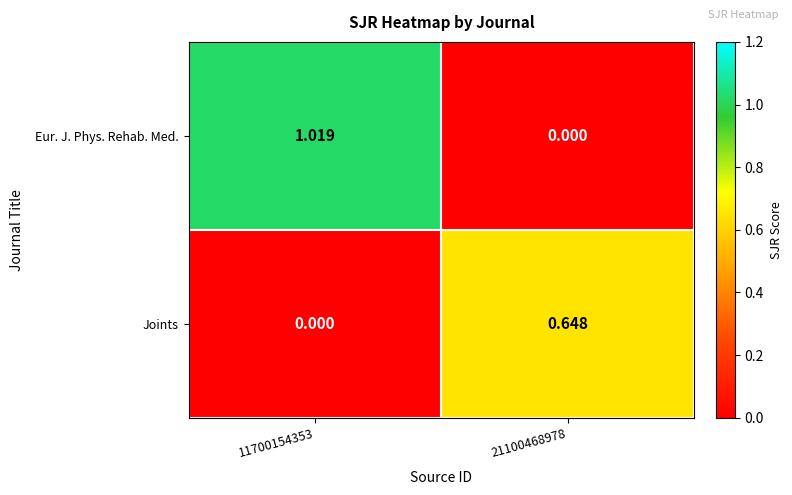

Which series has the largest range (max minus min)?

Eur. J. Phys. Rehab. Med.